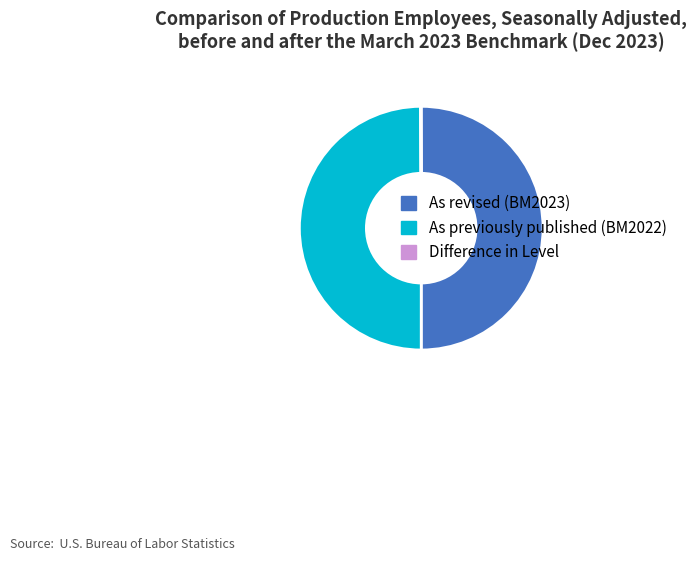

The As revised (BM2023) slice represents 60% of the pie. True or false?

False